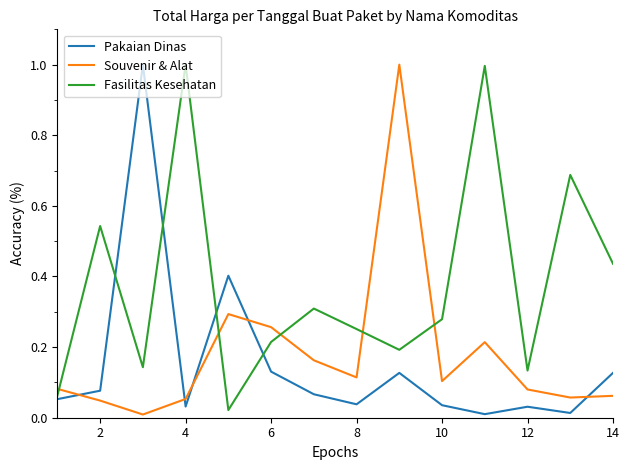

Which series ends up on top after the final intersection of Souvenir & Alat and Fasilitas Kesehatan?

Fasilitas Kesehatan